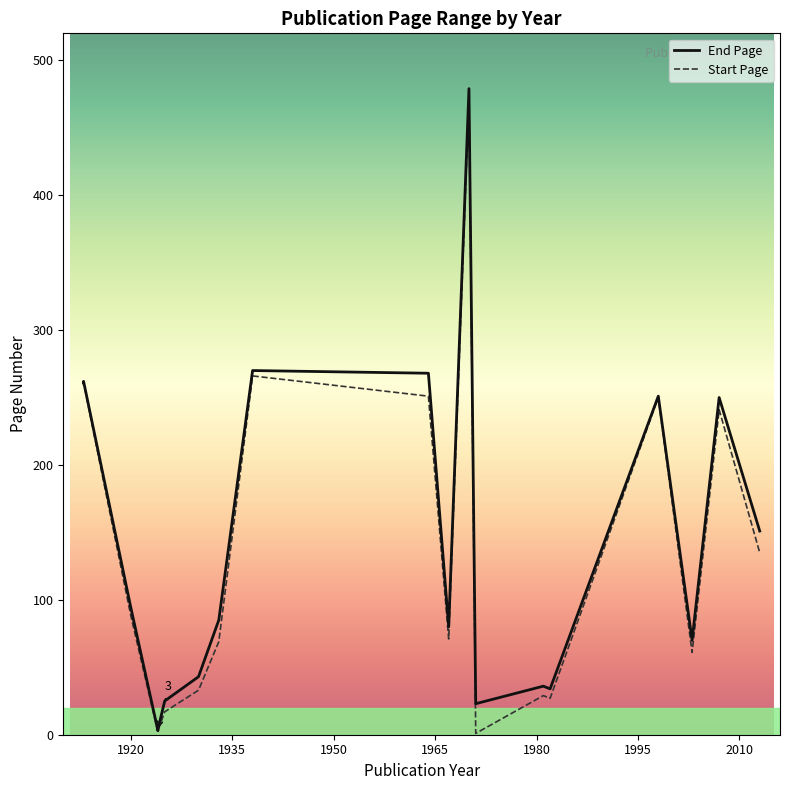

True or false: the data shows 23 at 1971.

True